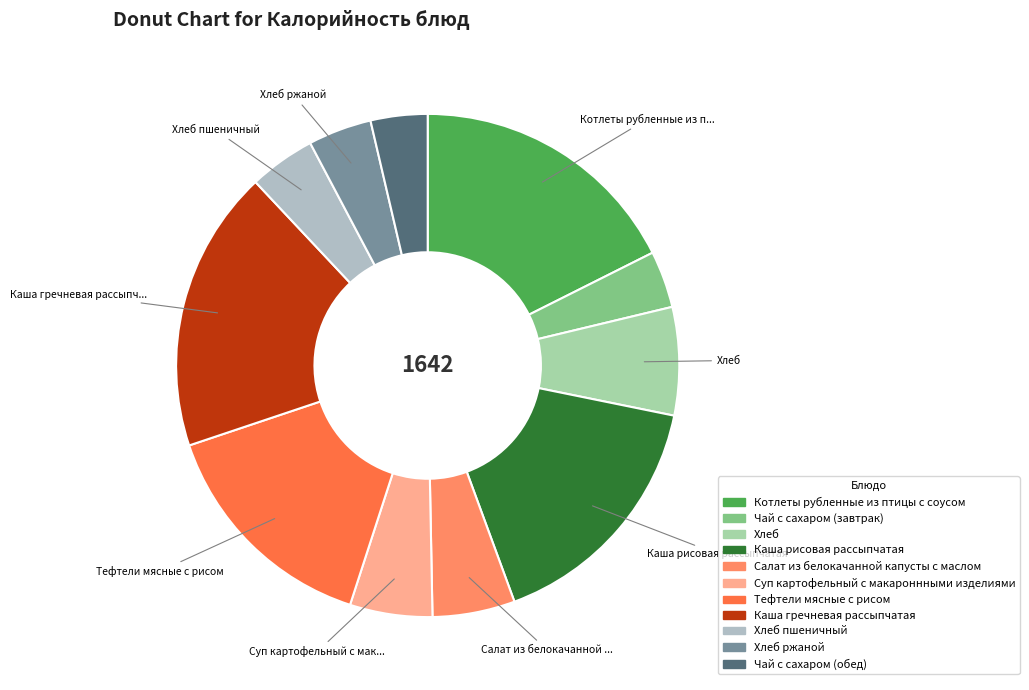

To the nearest percent, what is the difference between the Салат из белокачанной капусты с маслом and Чай с сахаром (обед) slice percentages?

2%